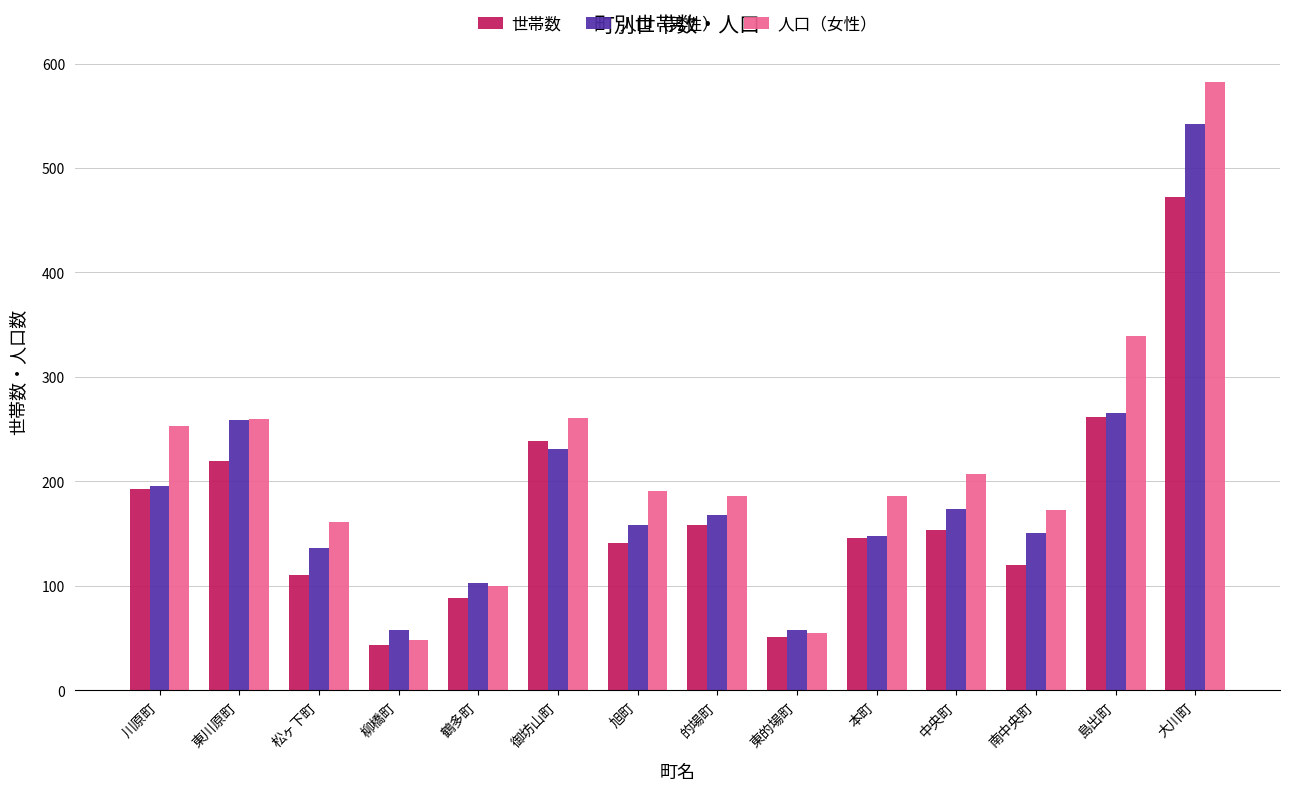

What is the spread (max minus min) of values at 旭町?

50